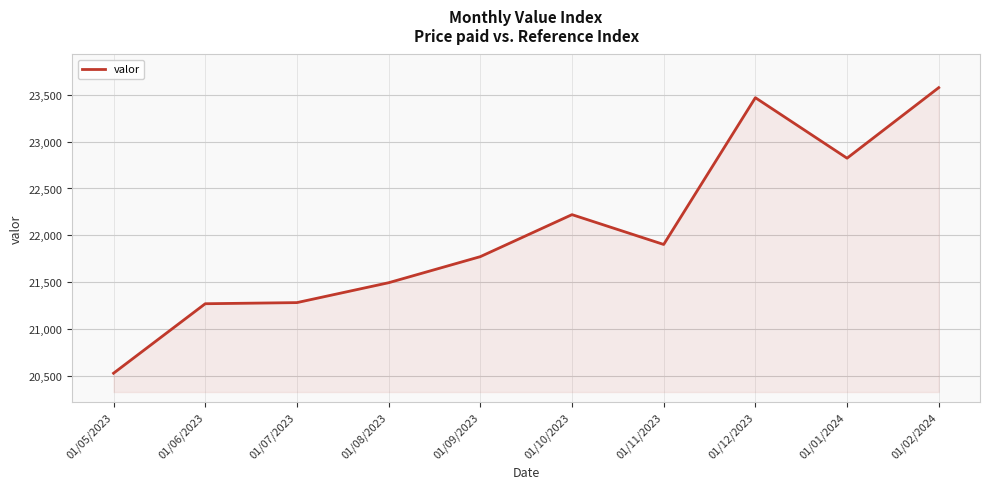

Approximately how many times larger is the value at 01/01/2024 compared to 01/09/2023?

1.0